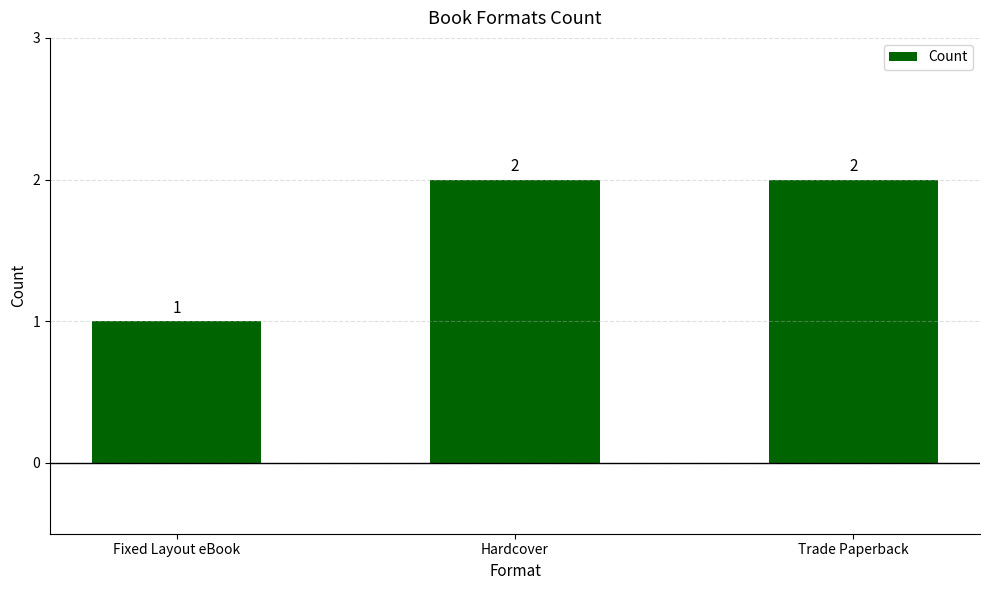

What is the label of the 2nd bar from the right?

Hardcover